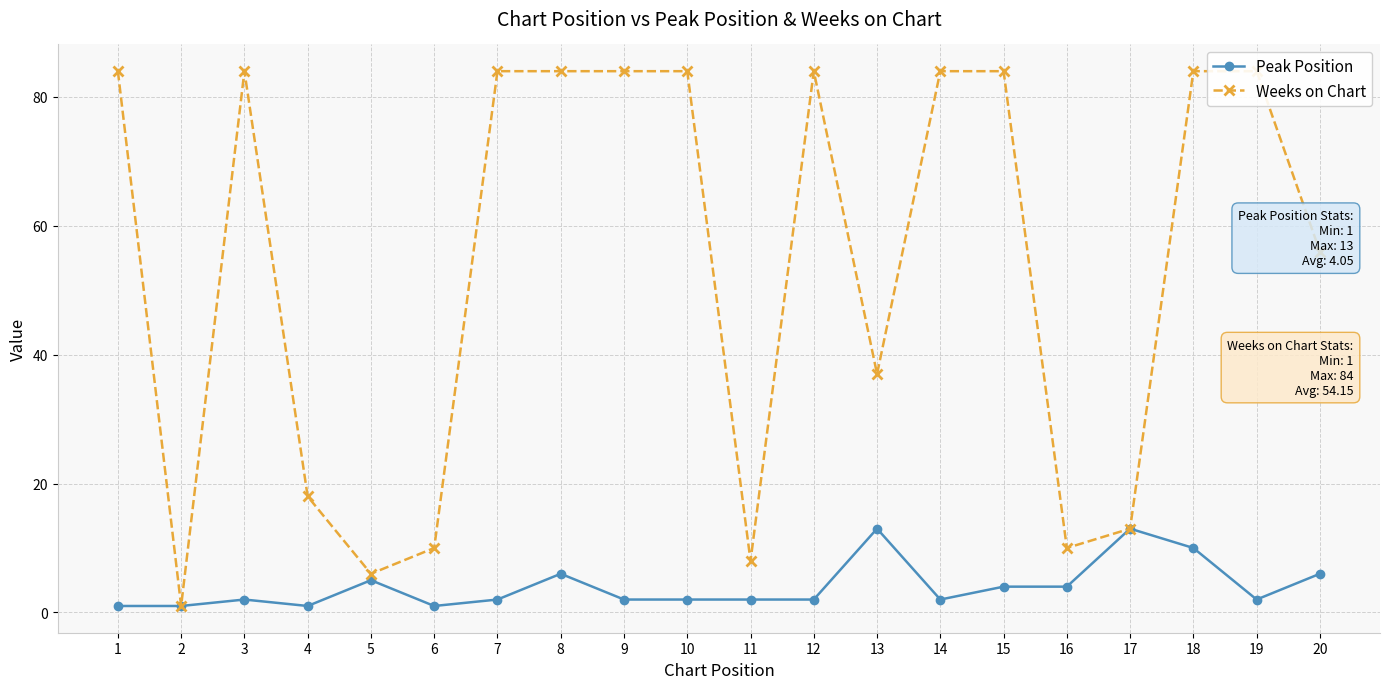

Which series has the largest range (max minus min)?

Weeks on Chart